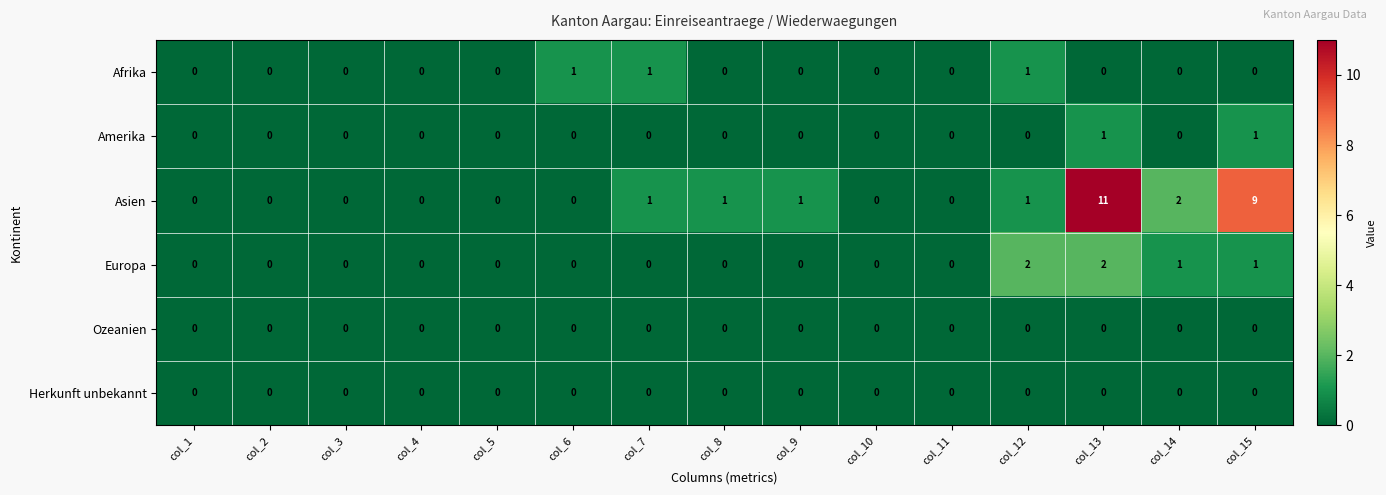

At which category is the sum across all series the highest?

col_13